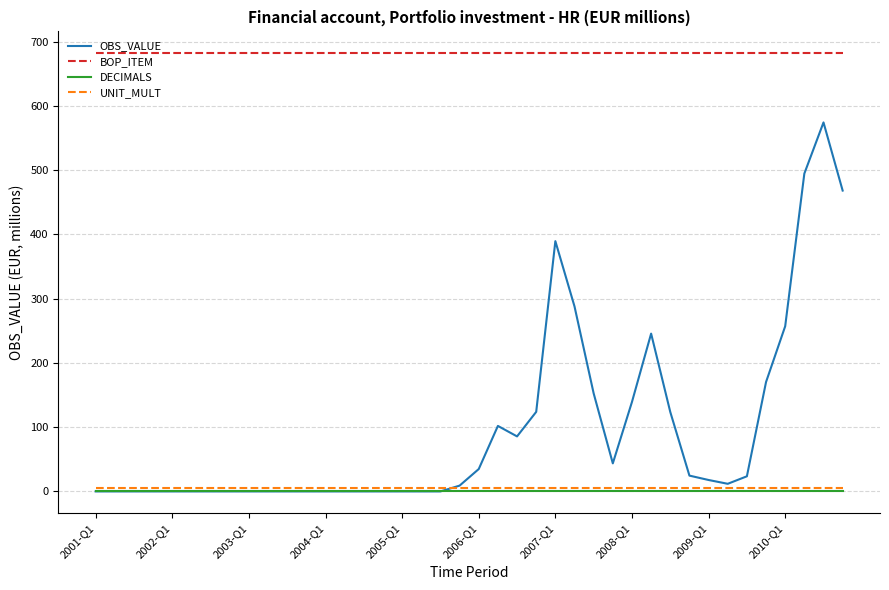

Does the chart display data point markers on the line(s)?

No